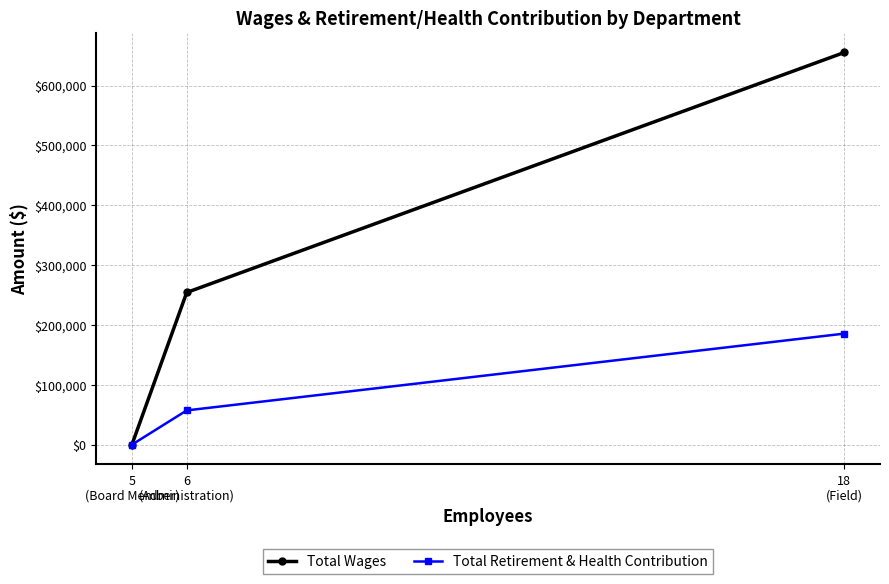

Between 18
(Field) and 5
(Board Member), which is larger?

18
(Field)